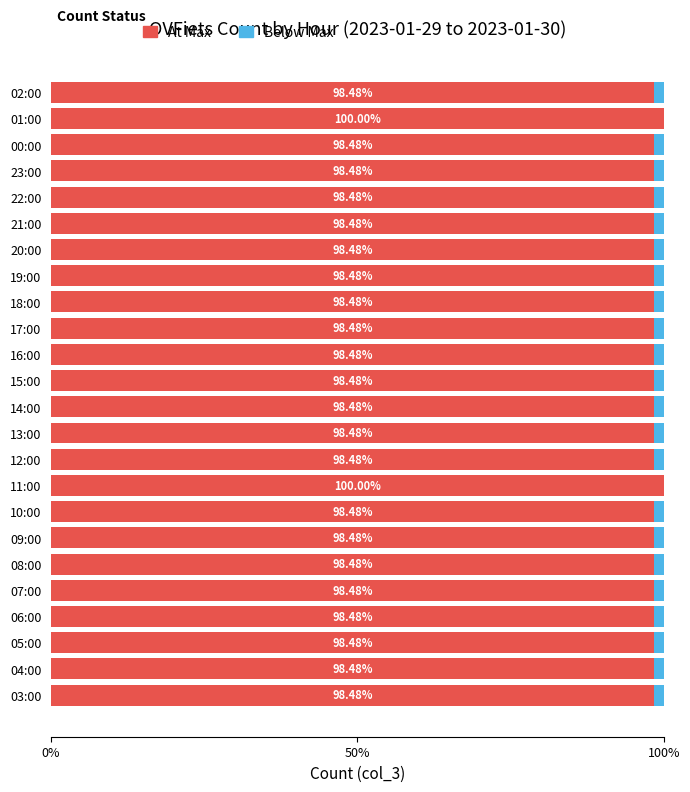

What is the total value across all series at 02:00?

100.0